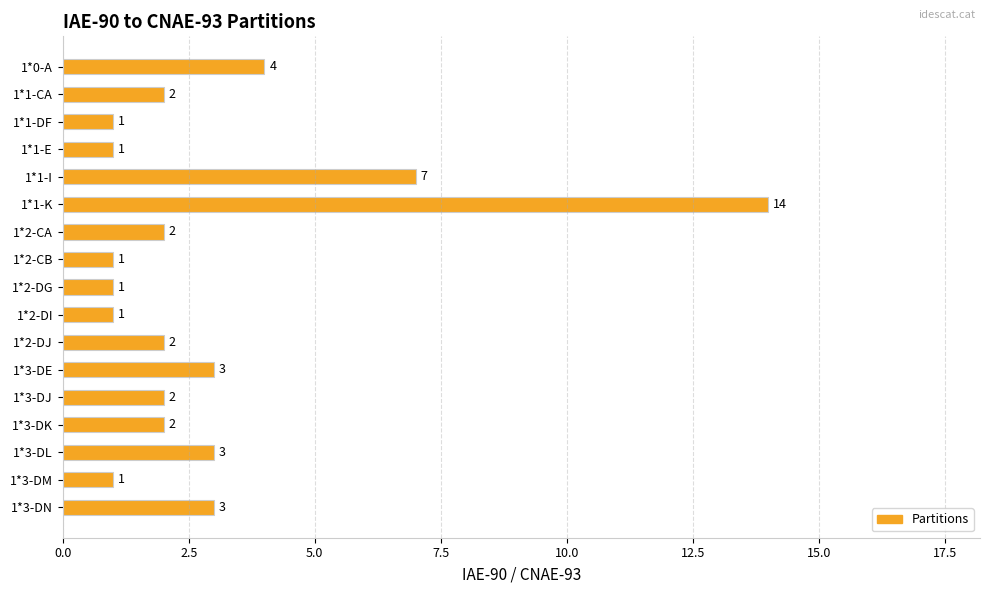

What is the smallest value displayed?

1